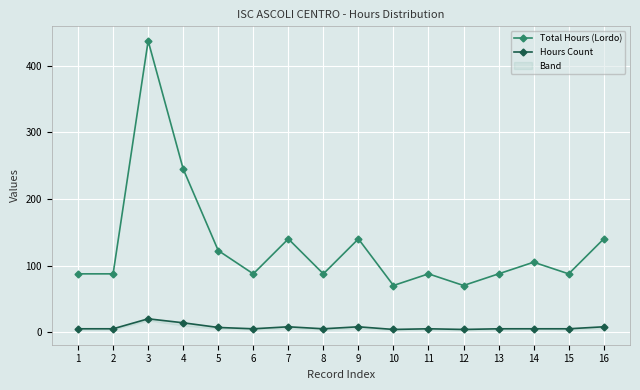

True or false: Total Hours (Lordo) and Hours Count cross at least once.

False